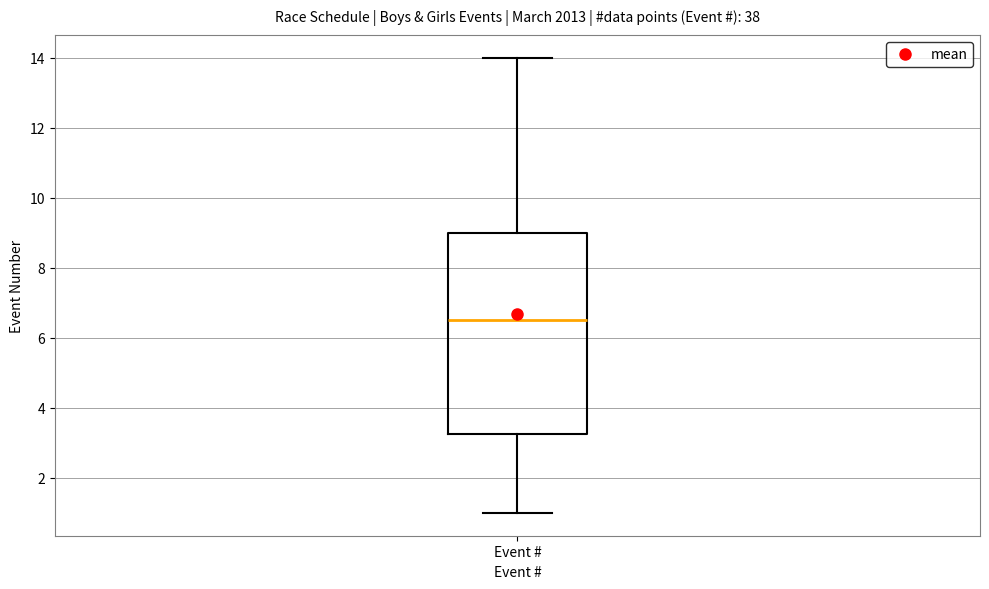

Read this box plot against the y-axis: the position of the median line, the range covered by the box, and the ends of both whiskers. The values are not printed on the chart, so give them approximately, as read against the axis.

median 6.6, box 3.2 to 9.0, whiskers 1.0 to 14.0